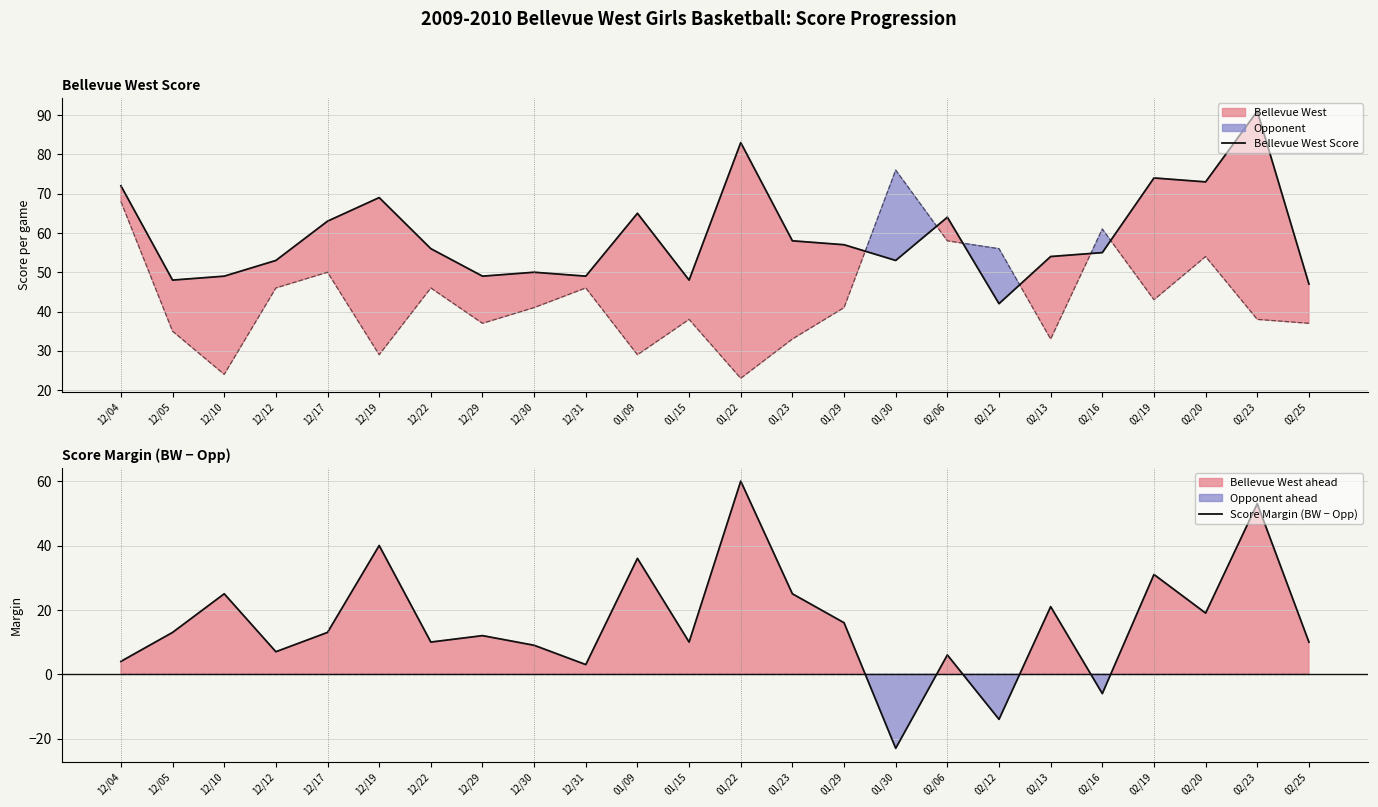

Which series changed the most between 01/22 and 02/25?

Score Margin (BW − Opp)